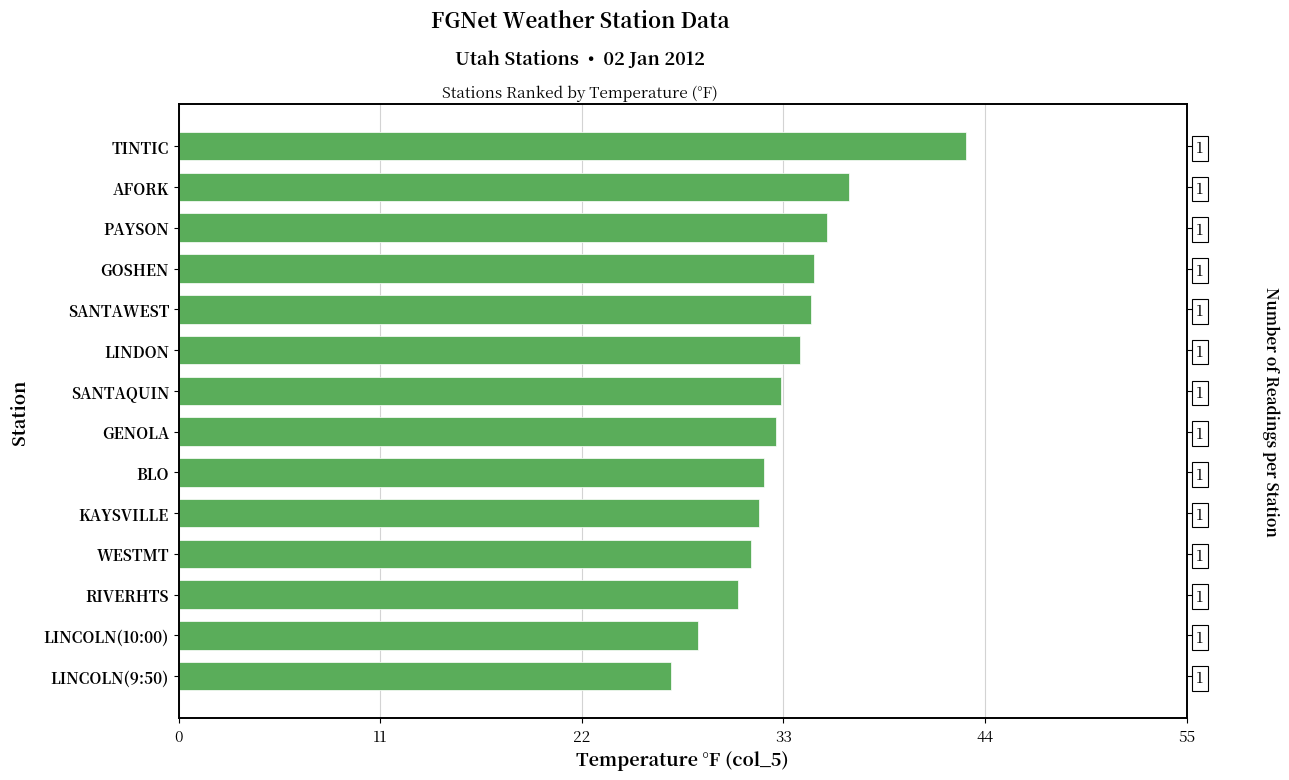

Reading left to right, transcribe all the data shown in this chart.

26.9	28.3	30.5	31.2	31.7	32.0	32.6	32.9	33.9	34.5	34.7	35.4	36.6	43.0